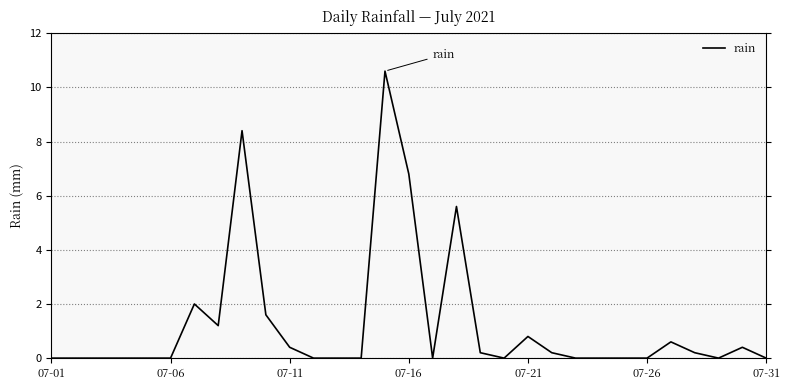

How many lines are shown in the chart?

1